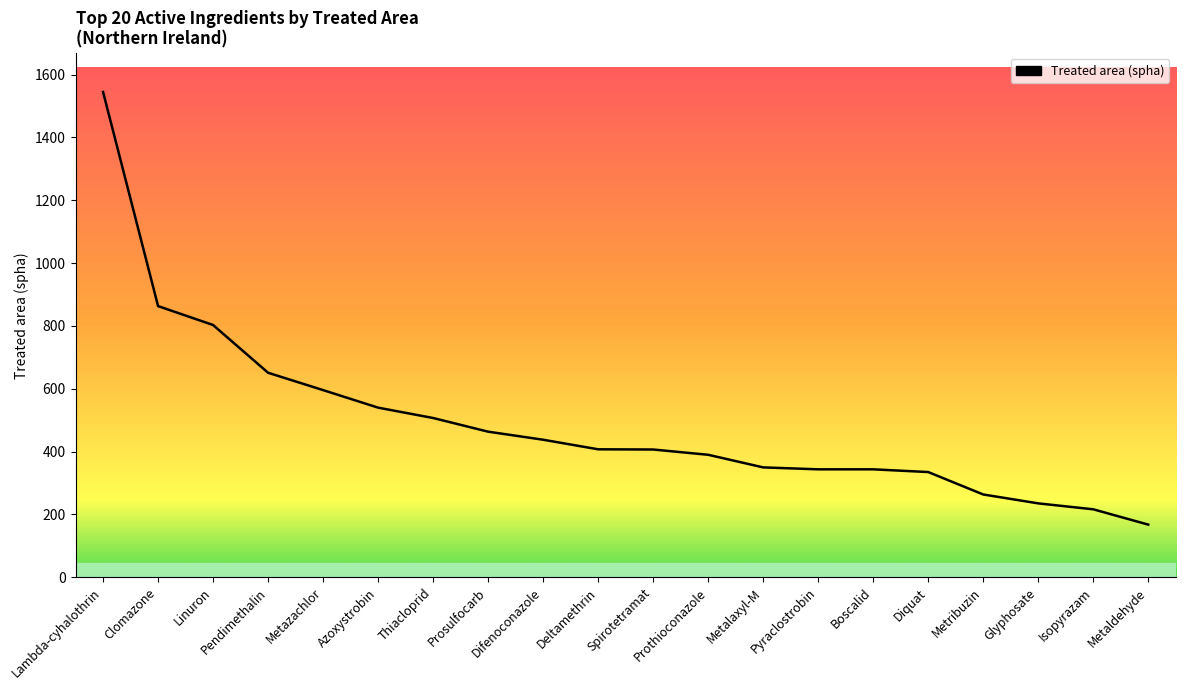

What is the average value?

493.0